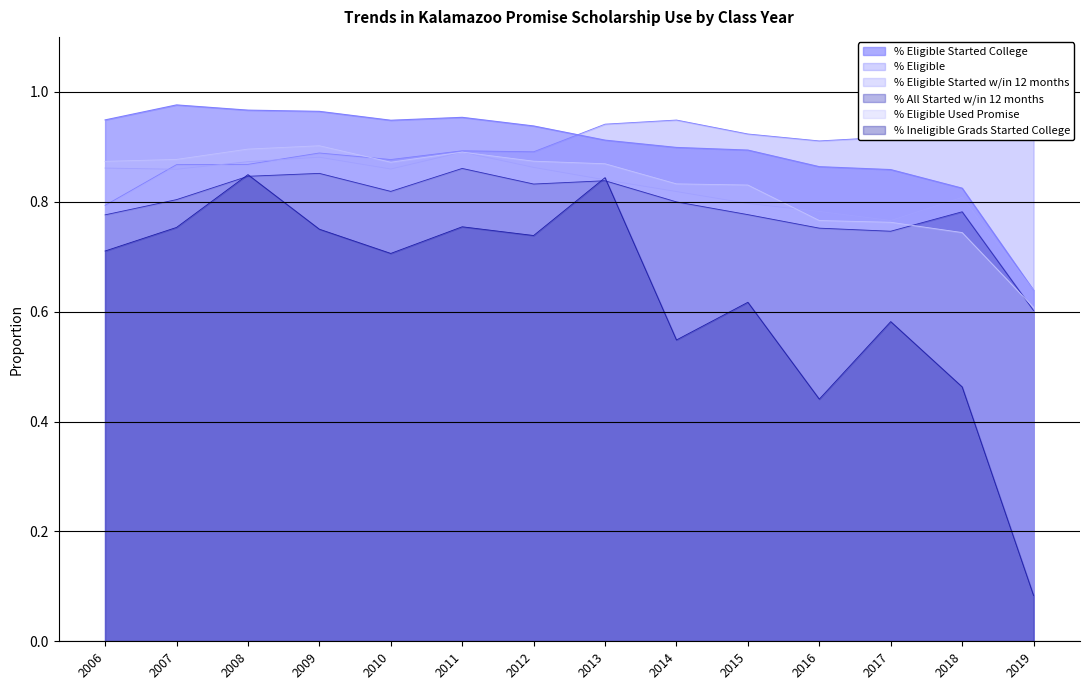

Reading left to right, transcribe all the data shown in this chart.

% Eligible: 2006=0.8	2007=0.9	2008=0.9	2009=0.9	2010=0.9	2011=0.9	2012=0.9	2013=0.9	2014=0.9	2015=0.9	2016=0.9	2017=0.9	2018=0.9	2019=0.9
% Eligible Started College: 2006=0.9	2007=1.0	2008=1.0	2009=1.0	2010=0.9	2011=1.0	2012=0.9	2013=0.9	2014=0.9	2015=0.9	2016=0.9	2017=0.9	2018=0.8	2019=0.6
% Eligible Started w/in 12 months: 2006=0.9	2007=0.9	2008=0.9	2009=0.9	2010=0.9	2011=0.9	2012=0.9	2013=0.8	2014=0.8	2015=0.8	2016=0.8	2017=0.8	2018=0.8	2019=0.6
% All Started w/in 12 months: 2006=0.8	2007=0.8	2008=0.8	2009=0.9	2010=0.8	2011=0.9	2012=0.8	2013=0.8	2014=0.8	2015=0.8	2016=0.8	2017=0.7	2018=0.8	2019=0.6
% Eligible Used Promise: 2006=0.9	2007=0.9	2008=0.9	2009=0.9	2010=0.9	2011=0.9	2012=0.9	2013=0.9	2014=0.8	2015=0.8	2016=0.8	2017=0.8	2018=0.7	2019=0.6
% Ineligible Grads Started College: 2006=0.7	2007=0.8	2008=0.8	2009=0.8	2010=0.7	2011=0.8	2012=0.7	2013=0.8	2014=0.5	2015=0.6	2016=0.4	2017=0.6	2018=0.5	2019=0.1